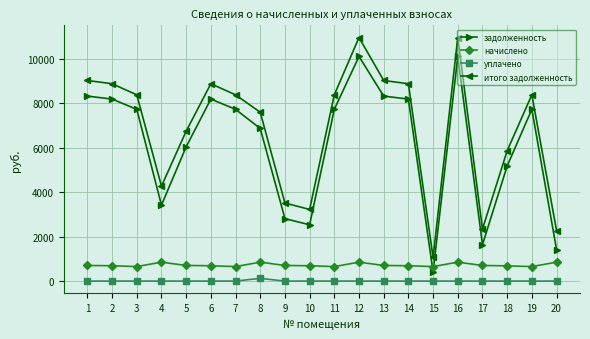

How many values in the задолженность series exceed 7737?

11